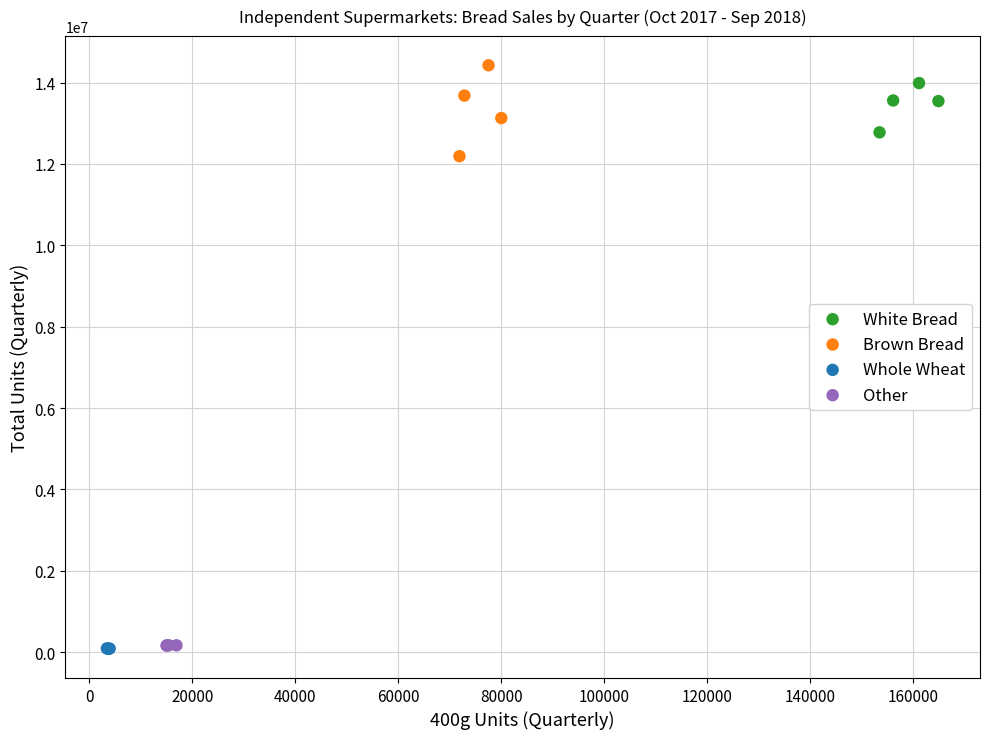

Which series has the largest Y range (max minus min)?

Brown Bread